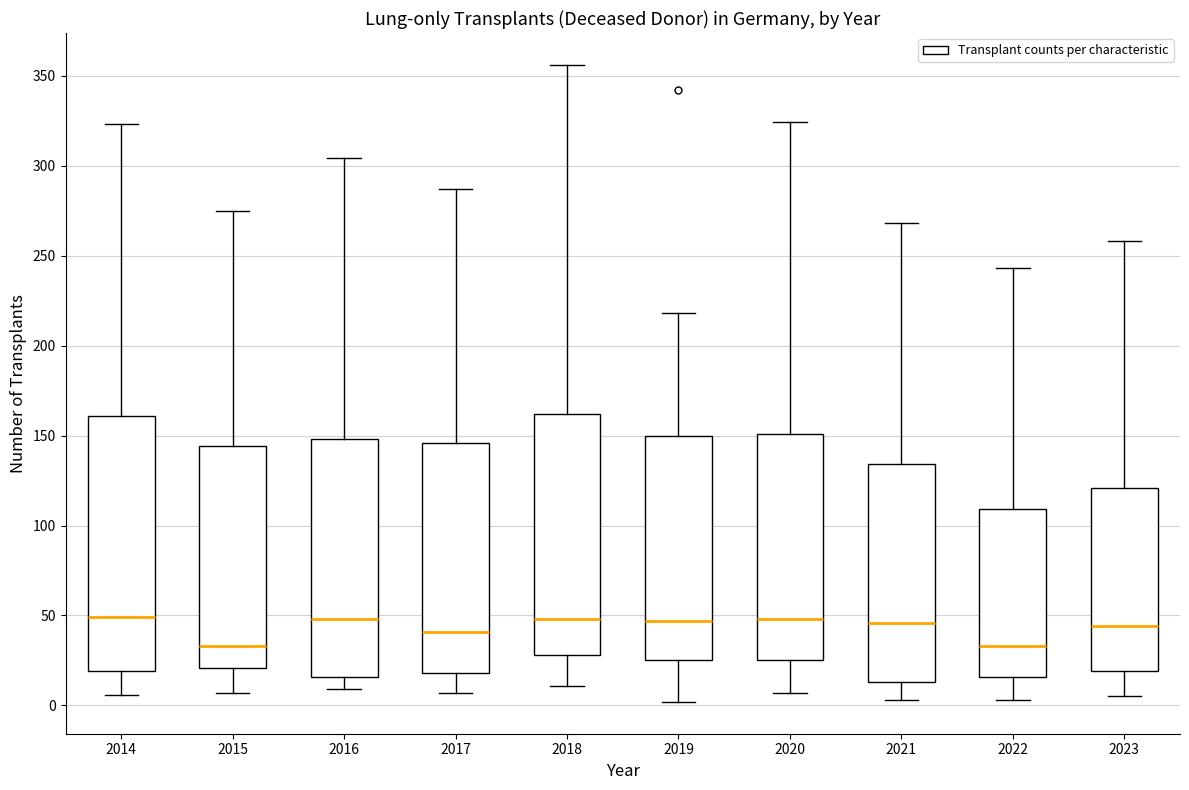

Reading left to right, transcribe this box plot: for each box, give where its median line is, the range the box spans, and where its two whiskers end, as read against the y-axis. The values are not printed on the chart, so give them approximately, as read against the axis.

2014: median 50, box 20 to 160, whiskers 5 to 325
2015: median 35, box 20 to 145, whiskers 5 to 275
2016: median 50, box 15 to 150, whiskers 10 to 305
2017: median 40, box 20 to 145, whiskers 5 to 285
2018: median 50, box 30 to 160, whiskers 10 to 355
2019: median 45, box 25 to 150, whiskers 0 to 220
2020: median 50, box 25 to 150, whiskers 5 to 325
2021: median 45, box 15 to 135, whiskers 5 to 270
2022: median 35, box 15 to 110, whiskers 5 to 245
2023: median 45, box 20 to 120, whiskers 5 to 260